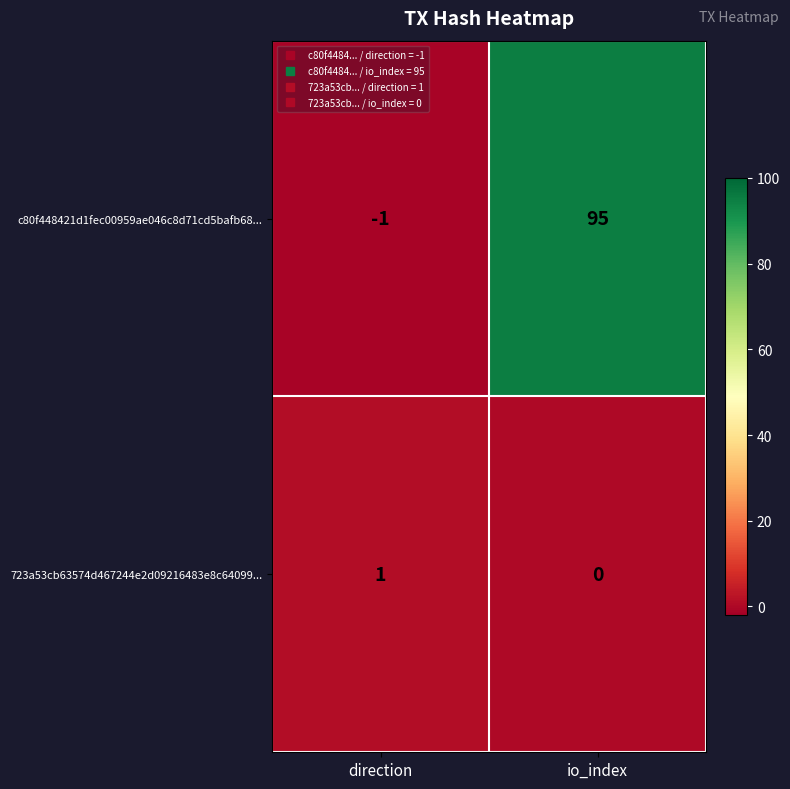

What is the sum of all c80f448421d1fec00959ae046c8d71cd5bafb68... values?

94